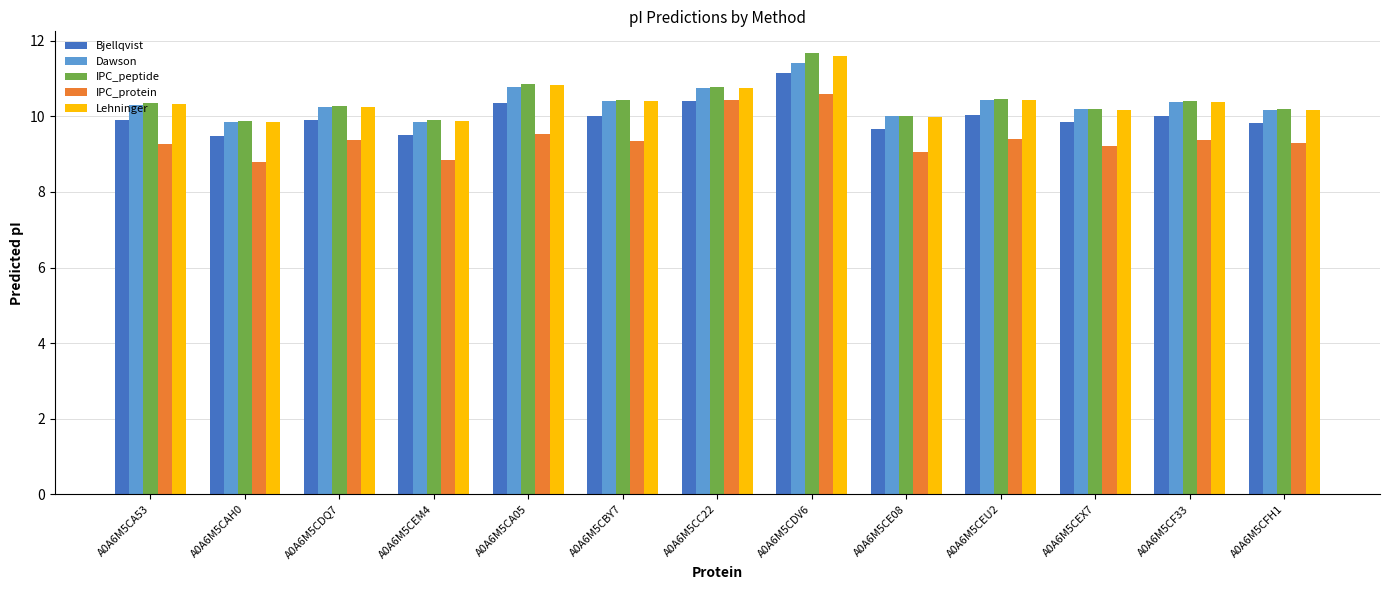

What is the spread (max minus min) of values at A0A6M5CFH1?

0.9